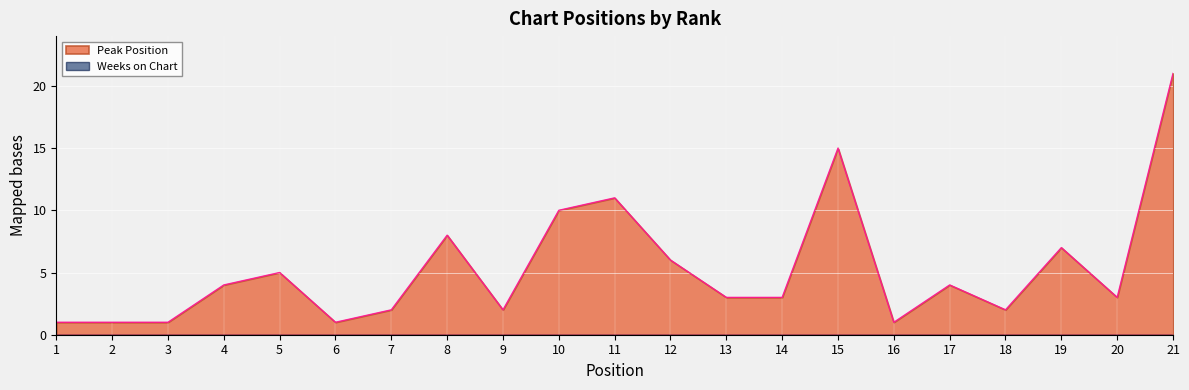

Where is the first local minimum?

6